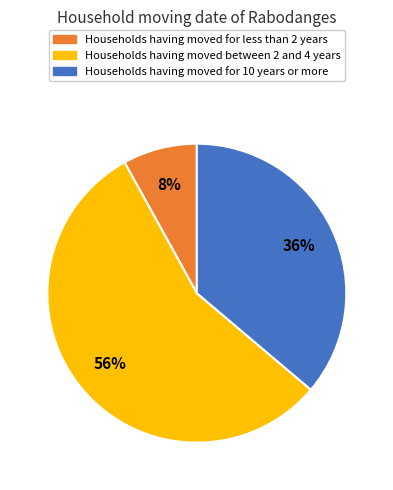

True or false: Households having moved for 10 years or more accounts for 27% of the total.

False